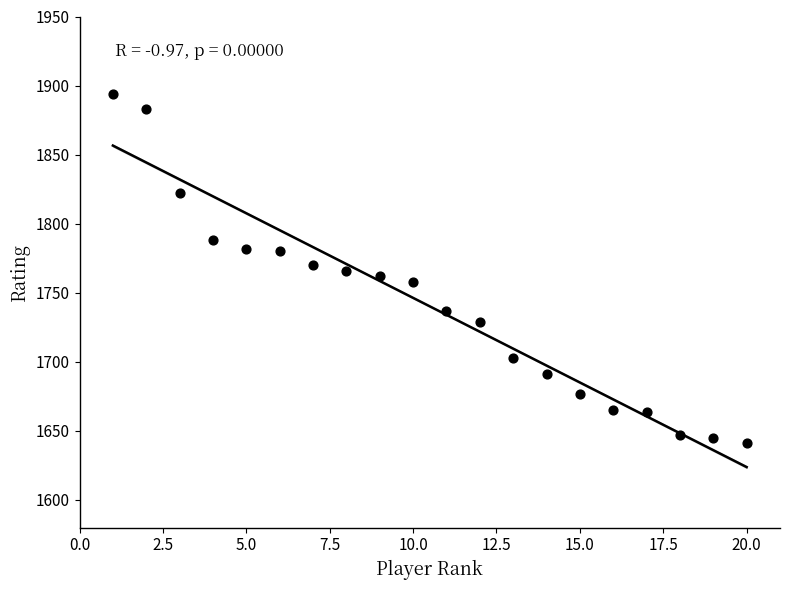

What is the range of Y values (max minus min)?

253